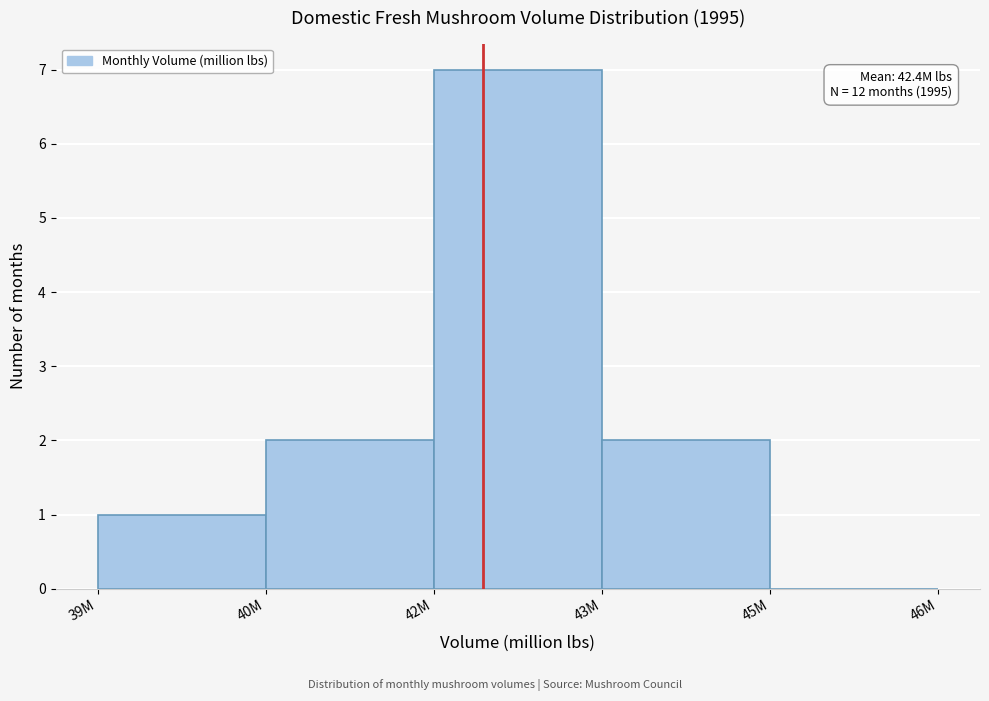

Reading left to right, what are all the values shown in this chart?

39M=1	40M=2	42M=7	43M=2	45M=0